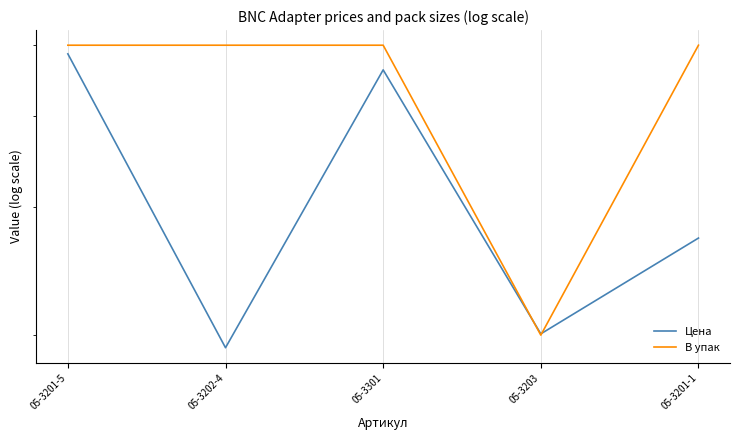

What is the value of the В упак point at the 3rd from the left?

50.0